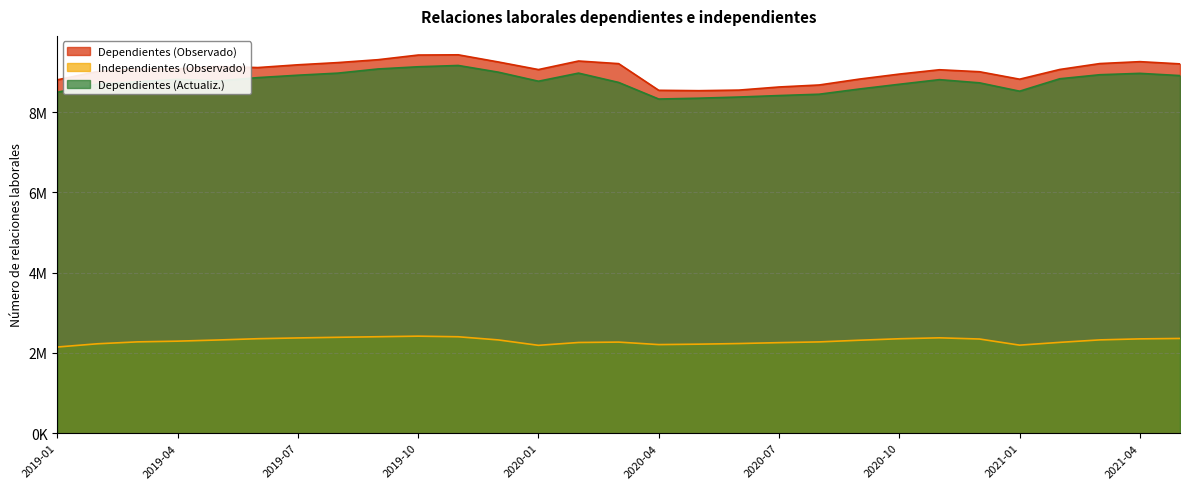

True or false: Independientes (Observado) and Dependientes (Observado) intersect in this chart.

False